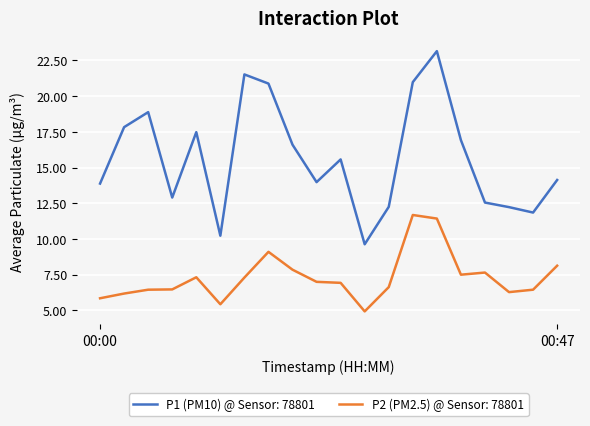

True or false: P1 (PM10) @ Sensor: 78801 and P2 (PM2.5) @ Sensor: 78801 cross at least once.

False